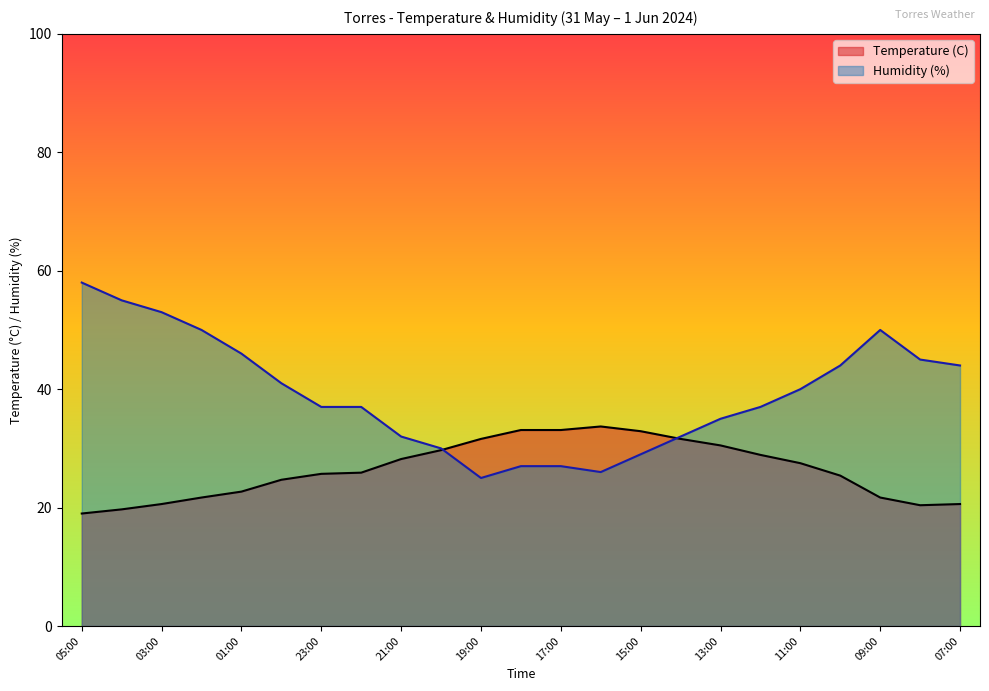

What is the difference between the highest and lowest values at 11:00?

12.5